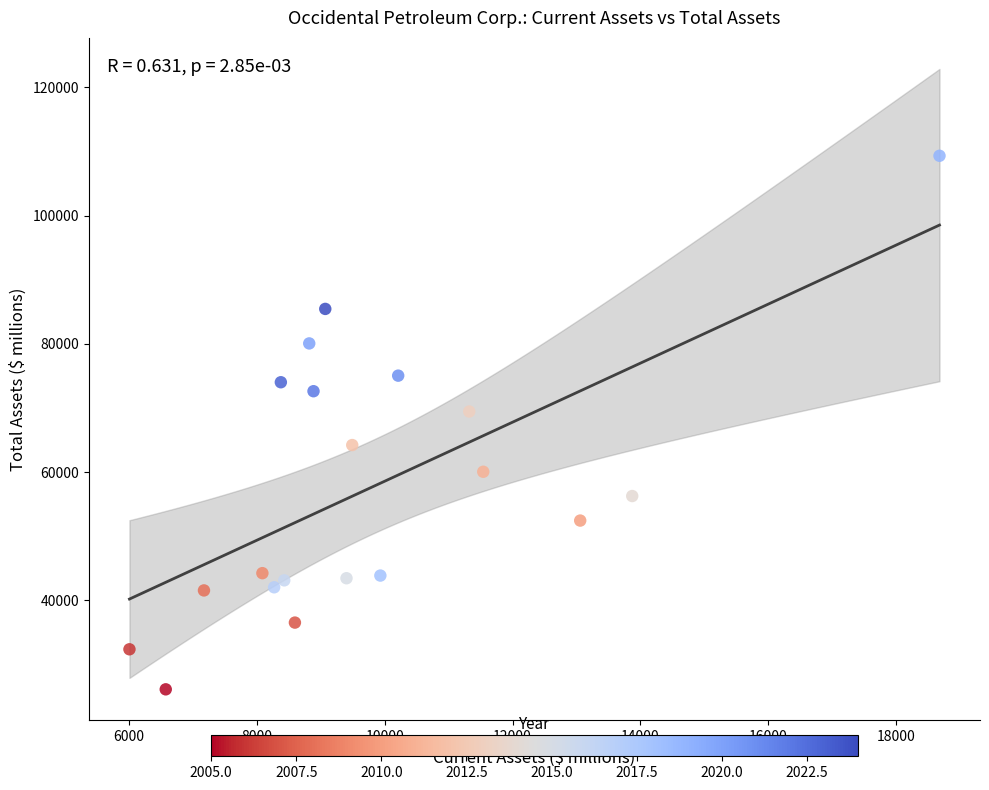

What is the range of Y values (max minus min)?

83222